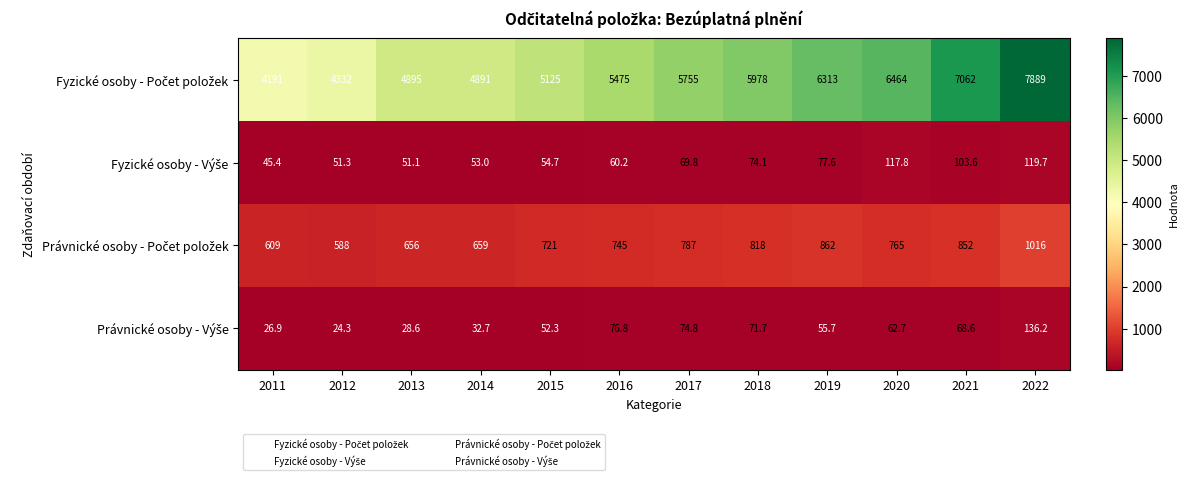

At which category is the sum across all series the highest?

2022